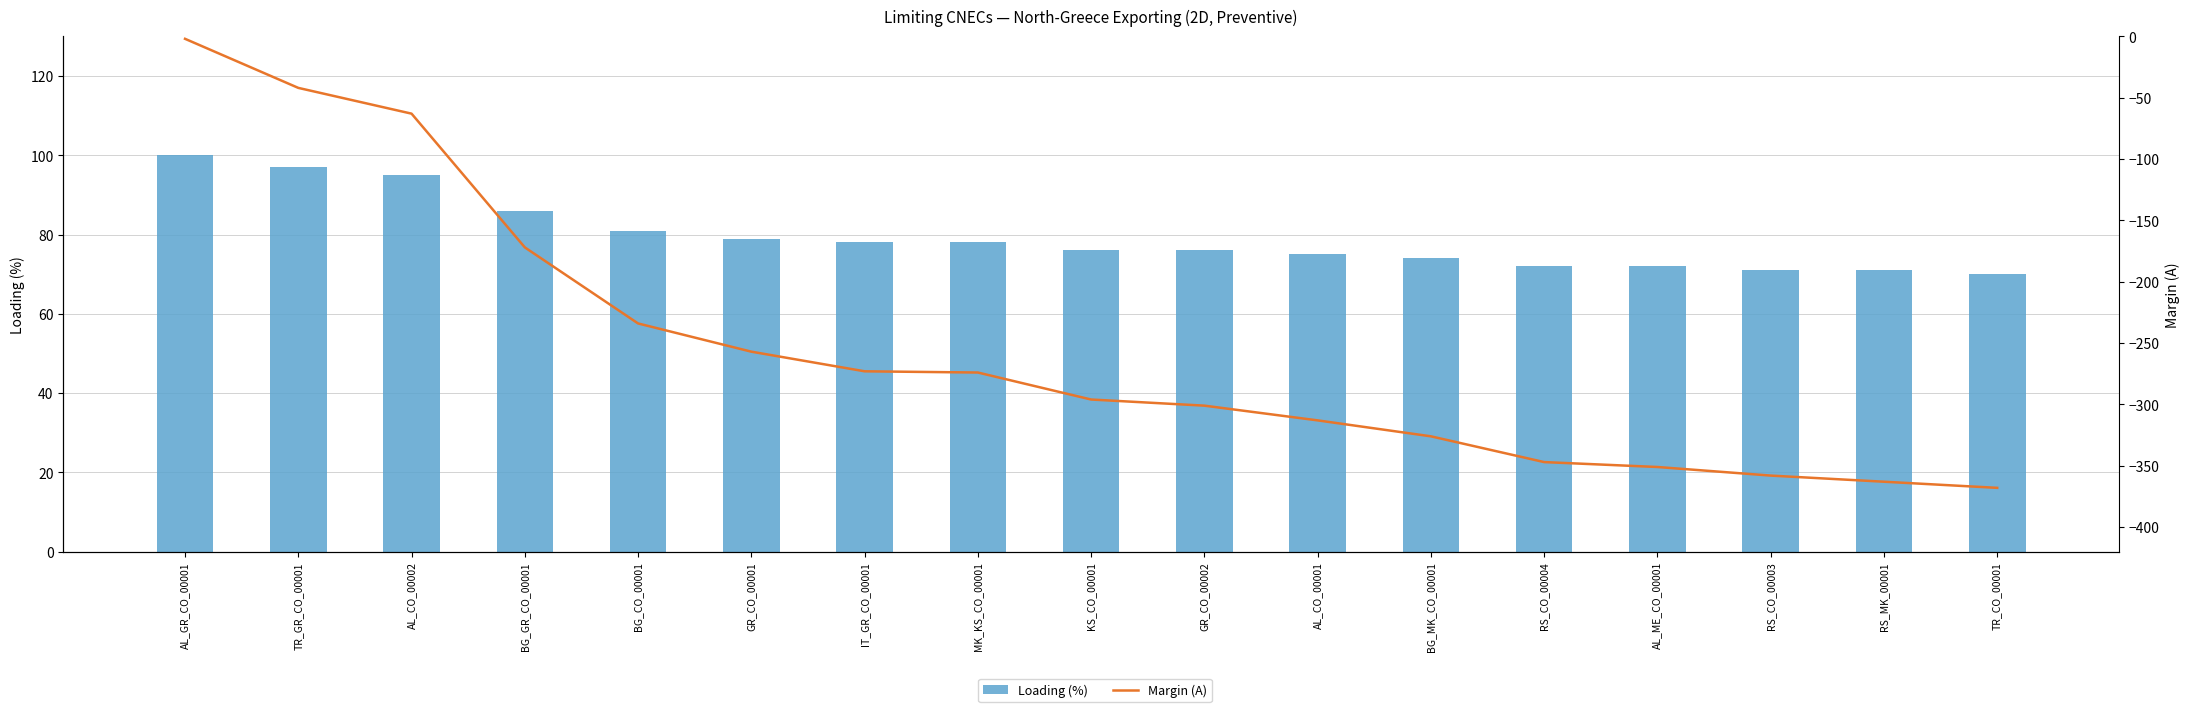

Which series changed the most between BG_GR_CO_00001 and RS_CO_00004?

Margin (A)